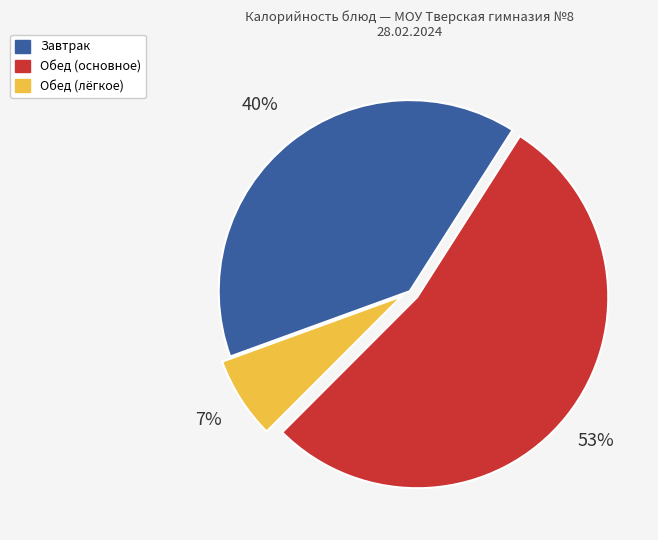

To the nearest percent, what is the average slice percentage?

33%